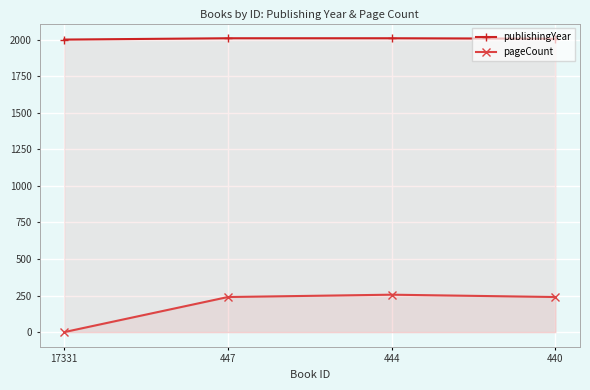

Which series changed the most between 17331 and 440?

pageCount